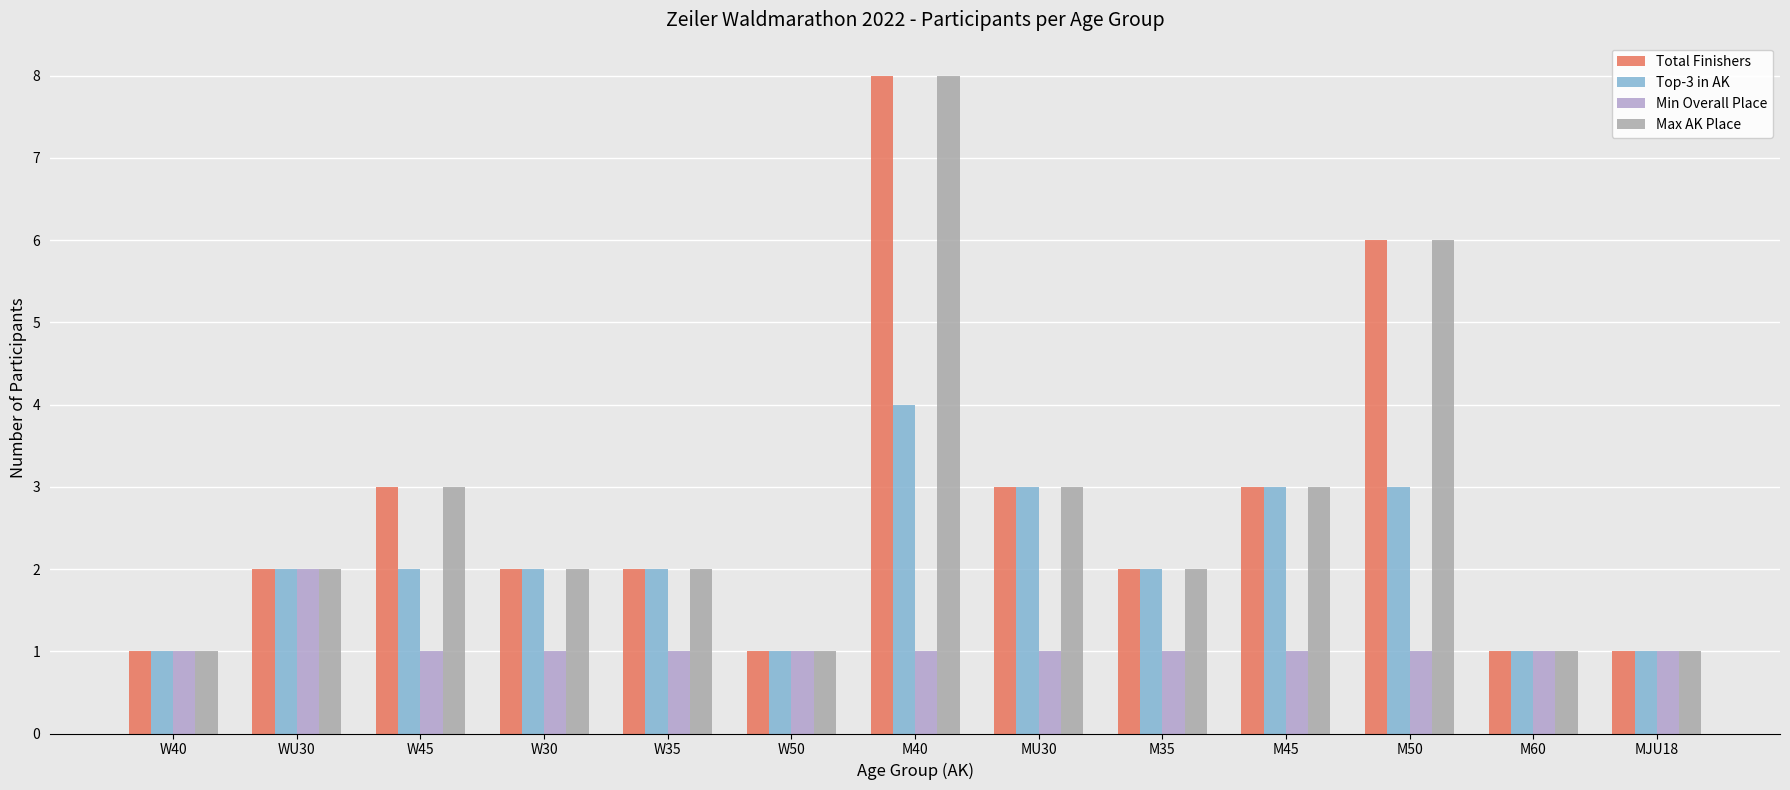

Is it true that Min Overall Place equals 1 at M50?

True